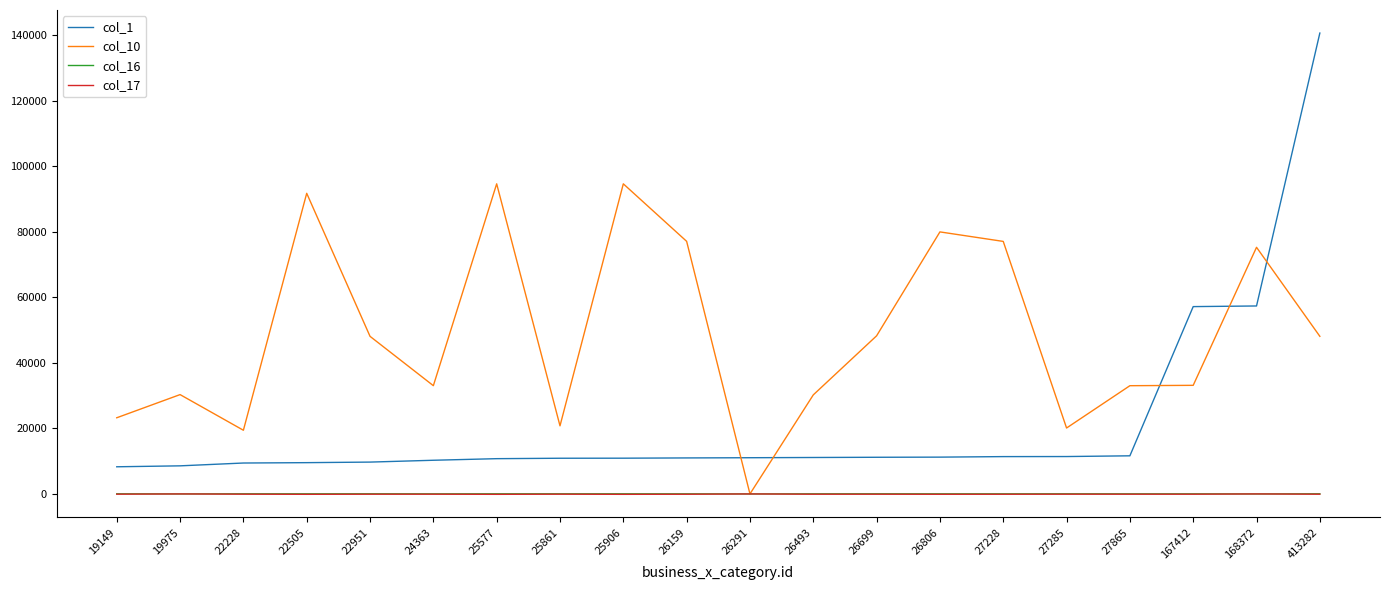

Is the value of col_17 at 19975 greater than the value of col_1 at 26291?

No